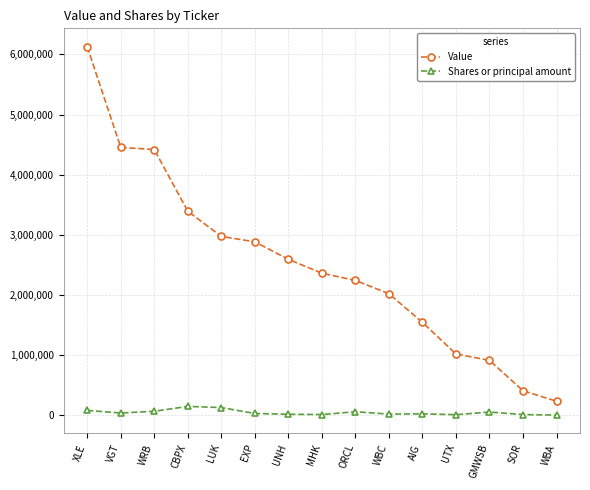

Which series has the widest spread of values?

Value